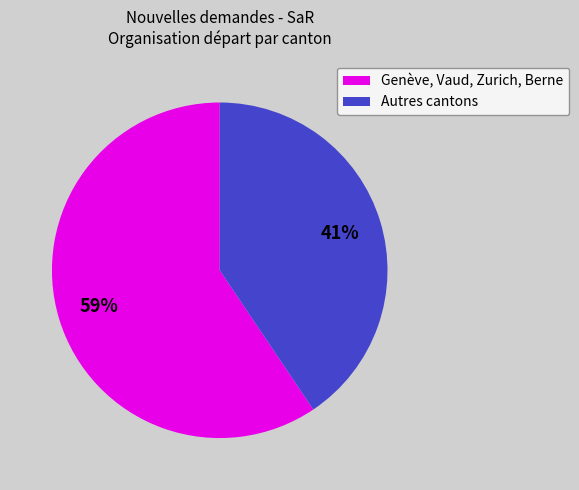

How many segments does this pie chart have?

2